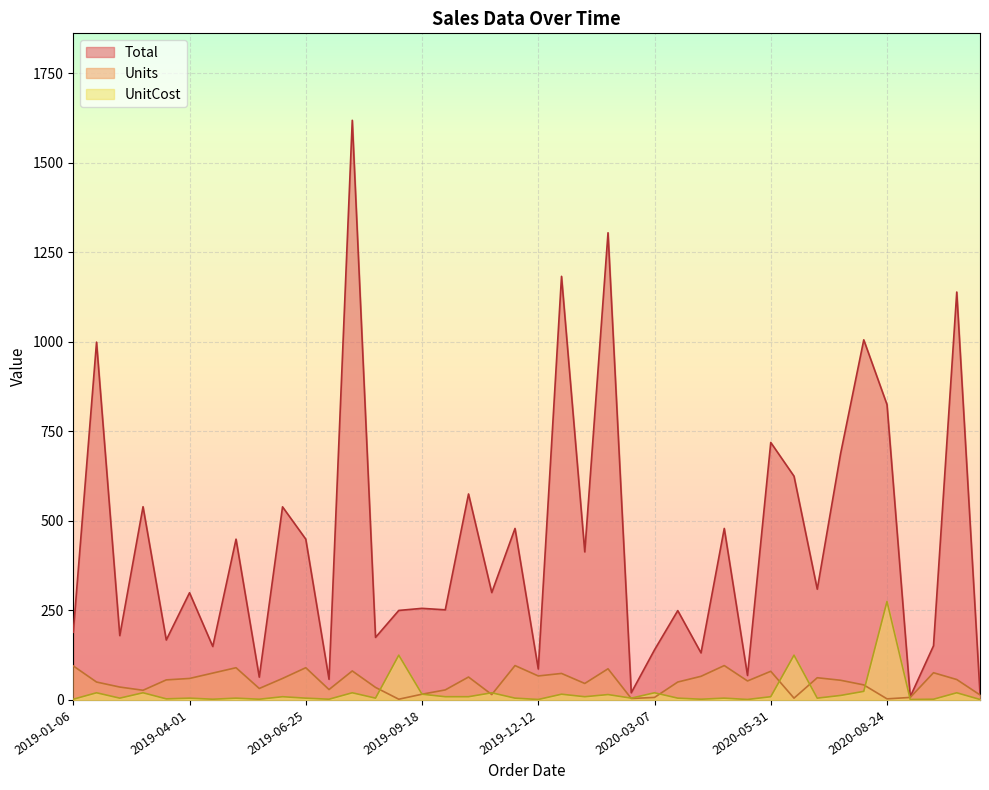

Which category has the lowest value in the Units series?

2019-09-01